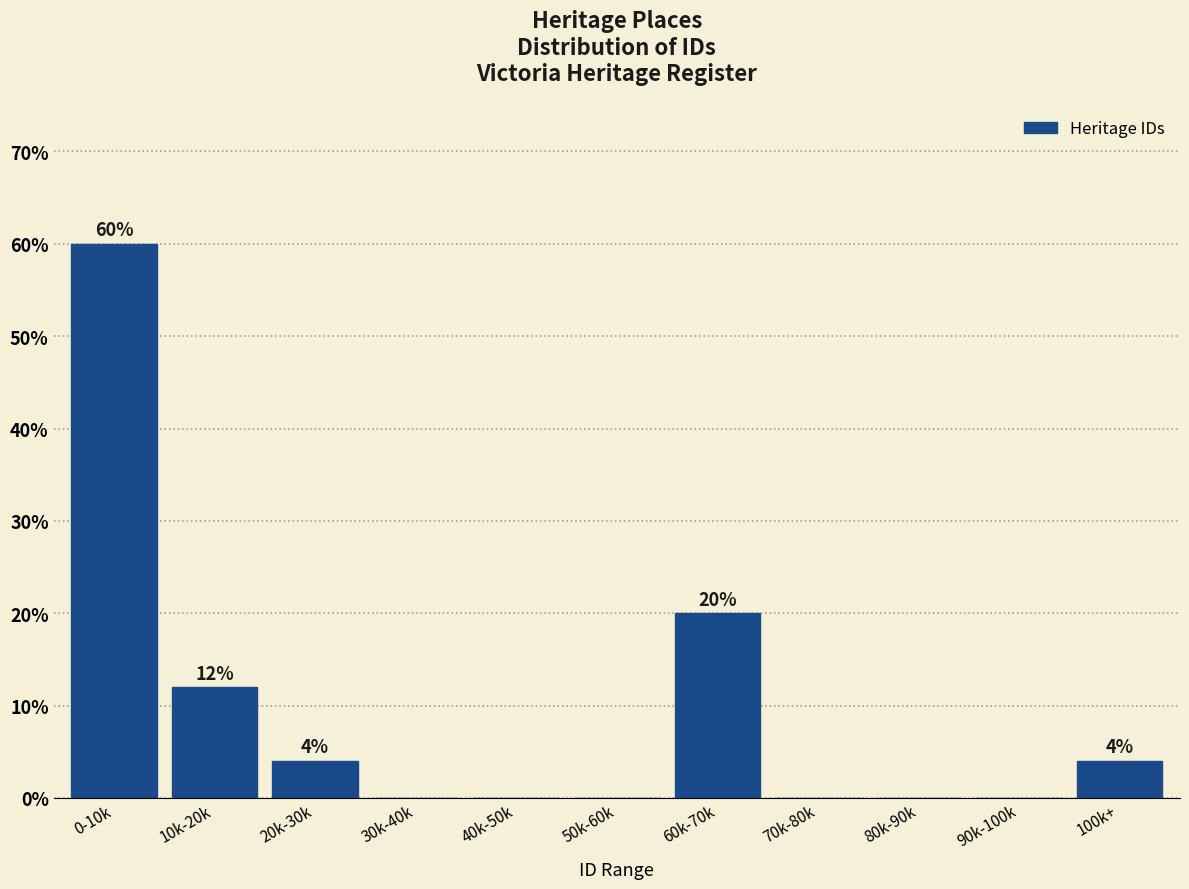

Reading left to right, what are all the values shown in this chart?

0-10k=60	10k-20k=12	20k-30k=4	30k-40k=0	40k-50k=0	50k-60k=0	60k-70k=20	70k-80k=0	80k-90k=0	90k-100k=0	100k+=4